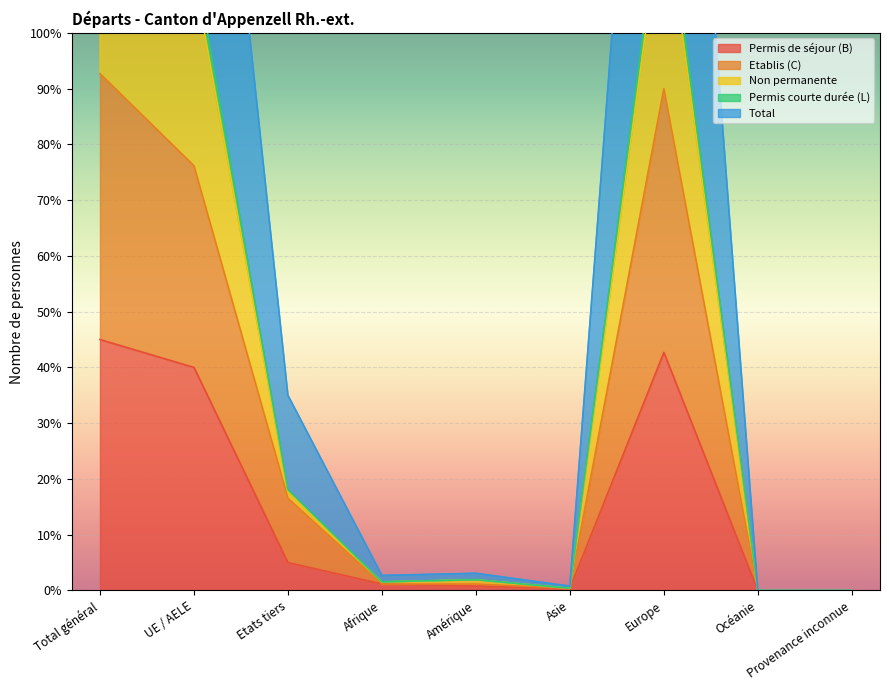

Which category has the highest value across all series?

Total général